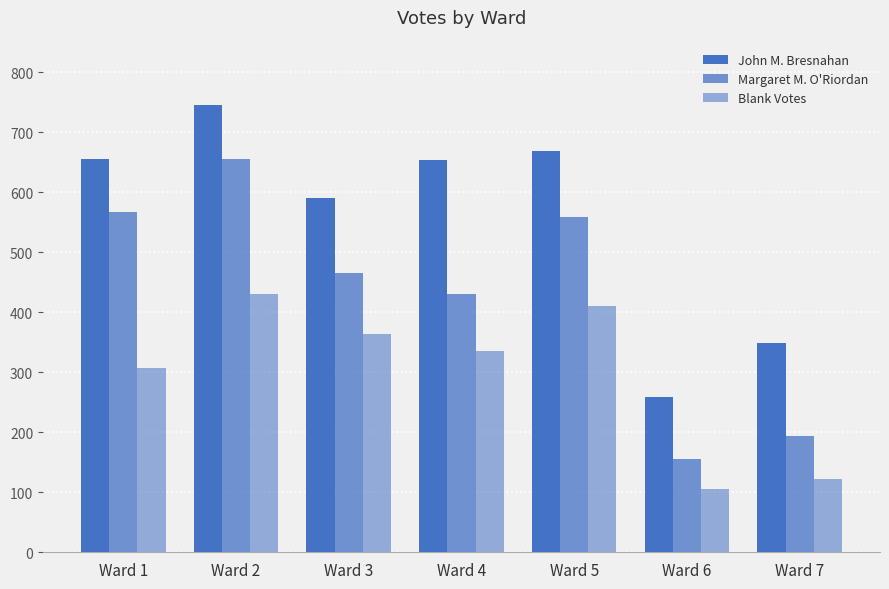

Does the chart contain stacked bars?

No